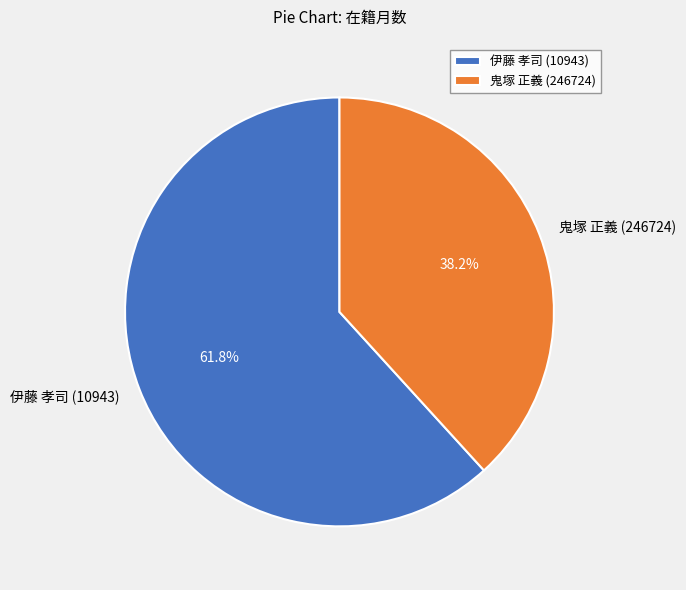

Is 鬼塚 正義 (246724) the majority of the pie?

No